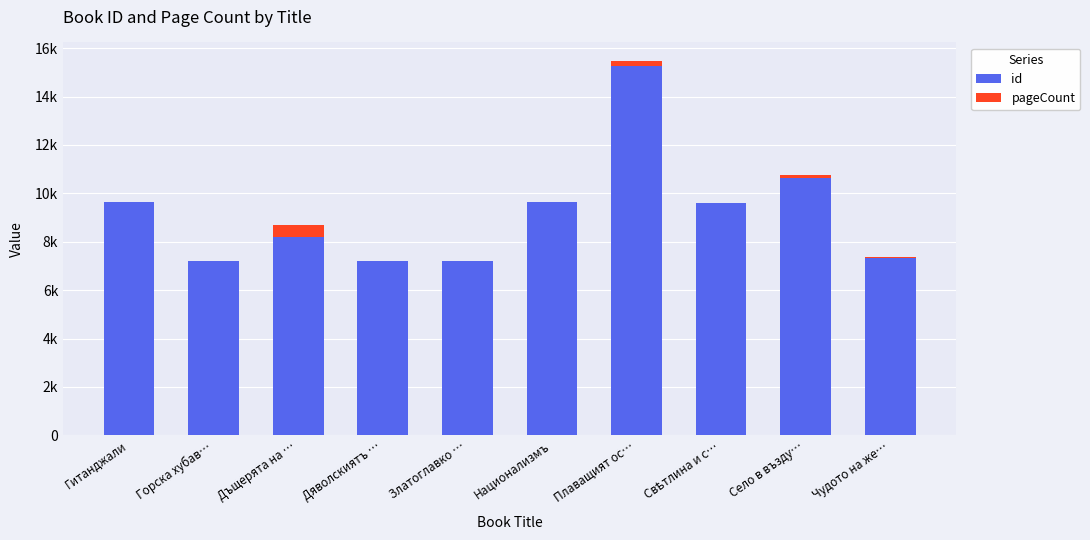

What is the label of the 6th bar from the left?

Национализмъ